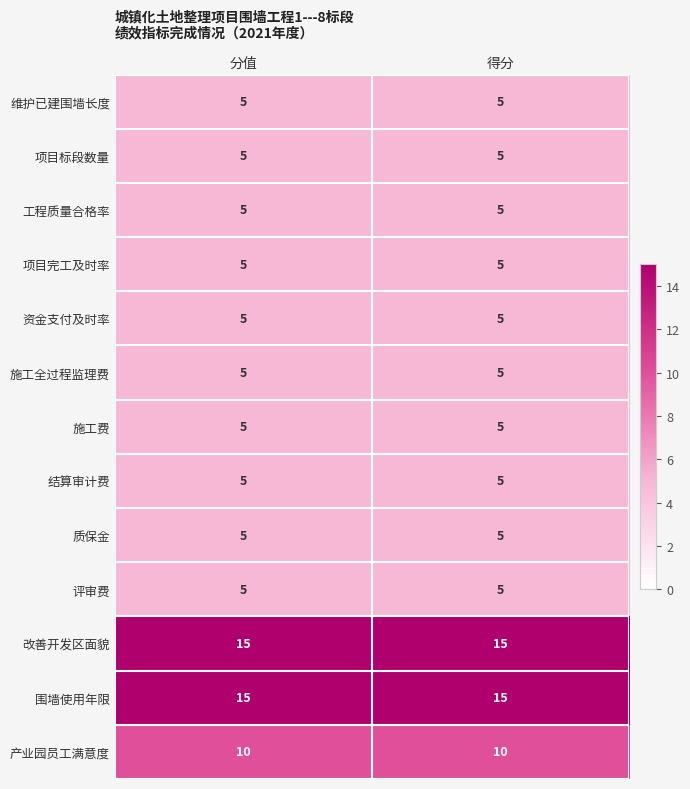

How many series are shown in this chart?

13